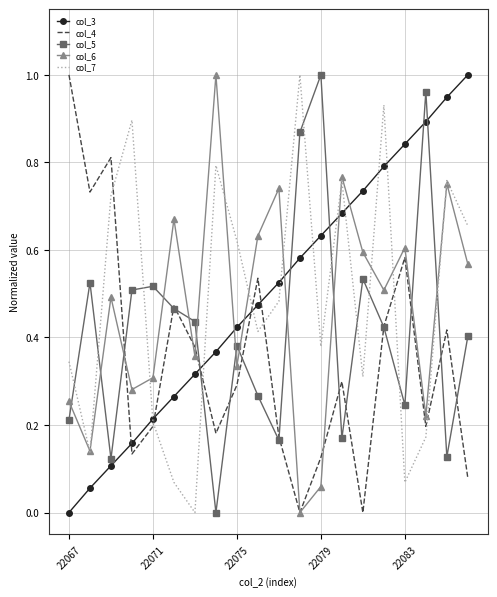

How many times do col_3 and col_6 cross each other?

5